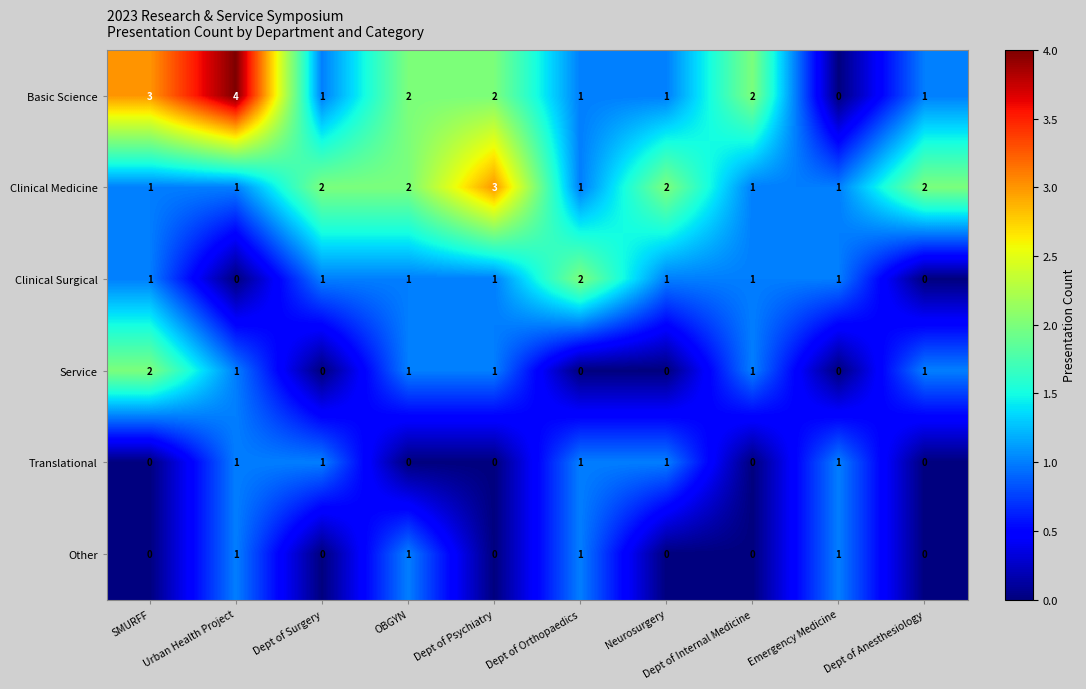

Which series has the widest spread of values?

Basic Science